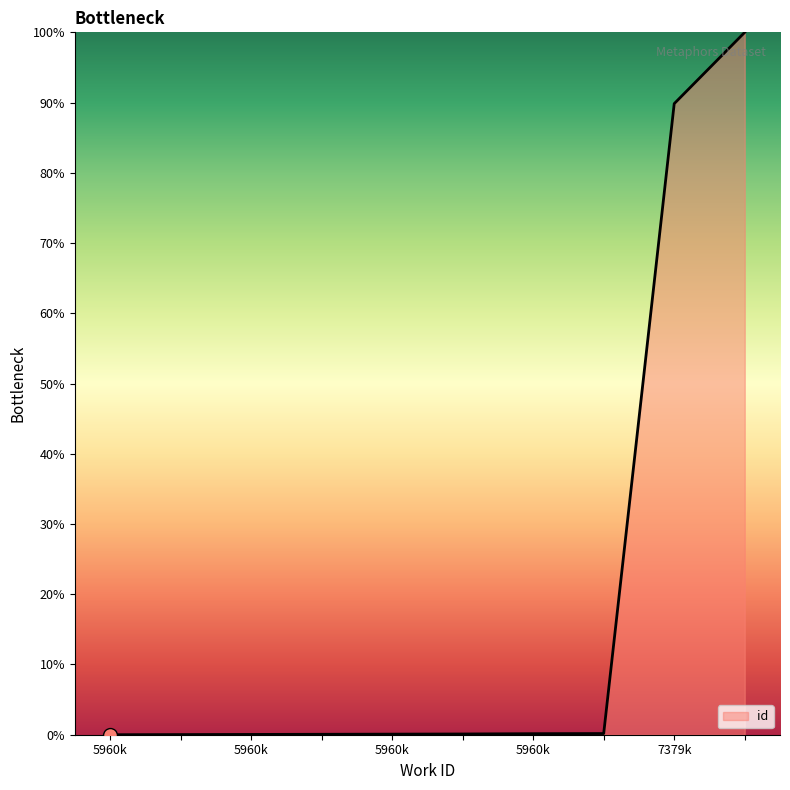

What is the greatest value displayed?

100.0